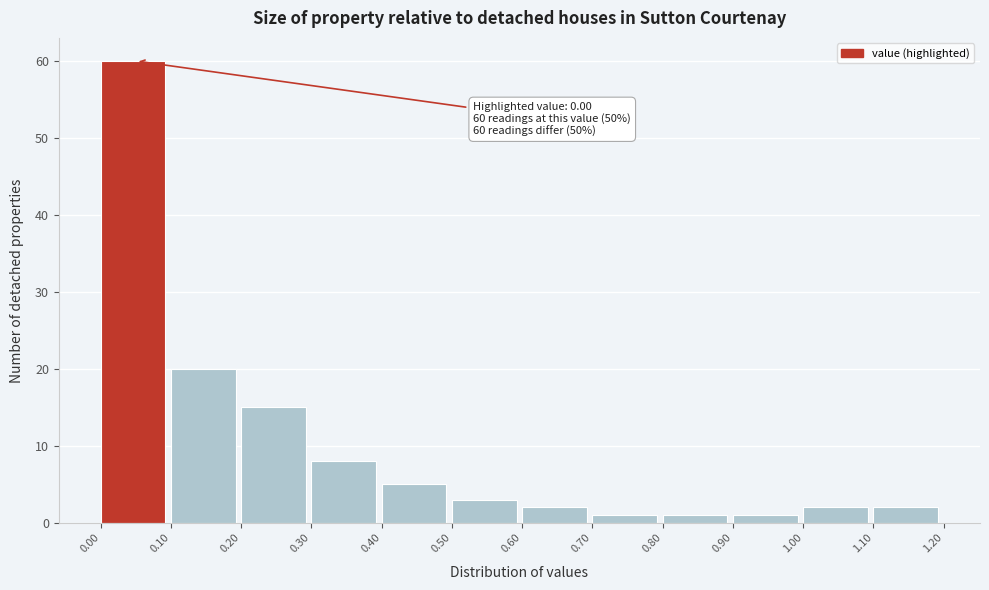

Which range on the x-axis has the tallest bar?

0.00 to 0.10